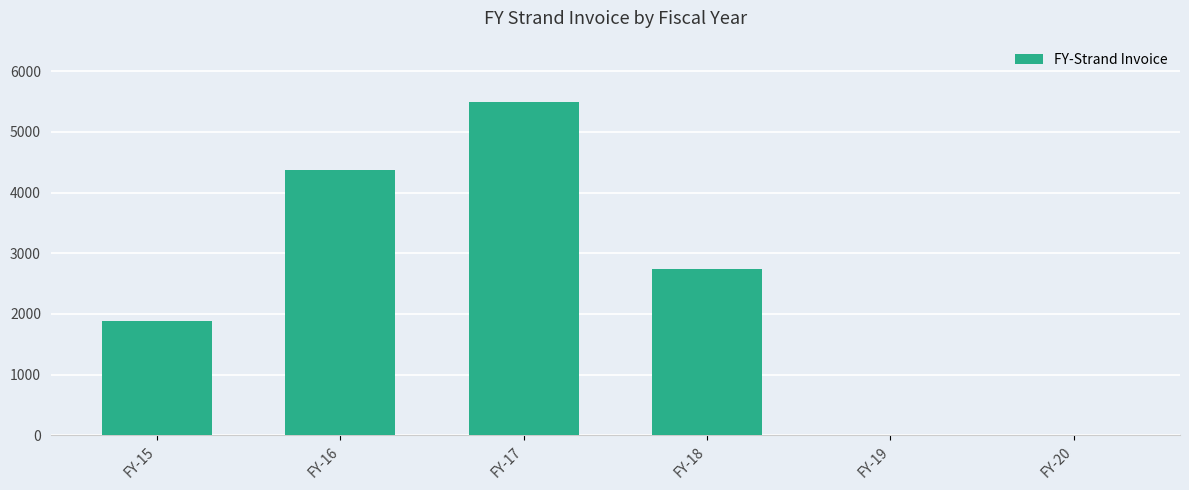

Count the number of data series in this chart.

1